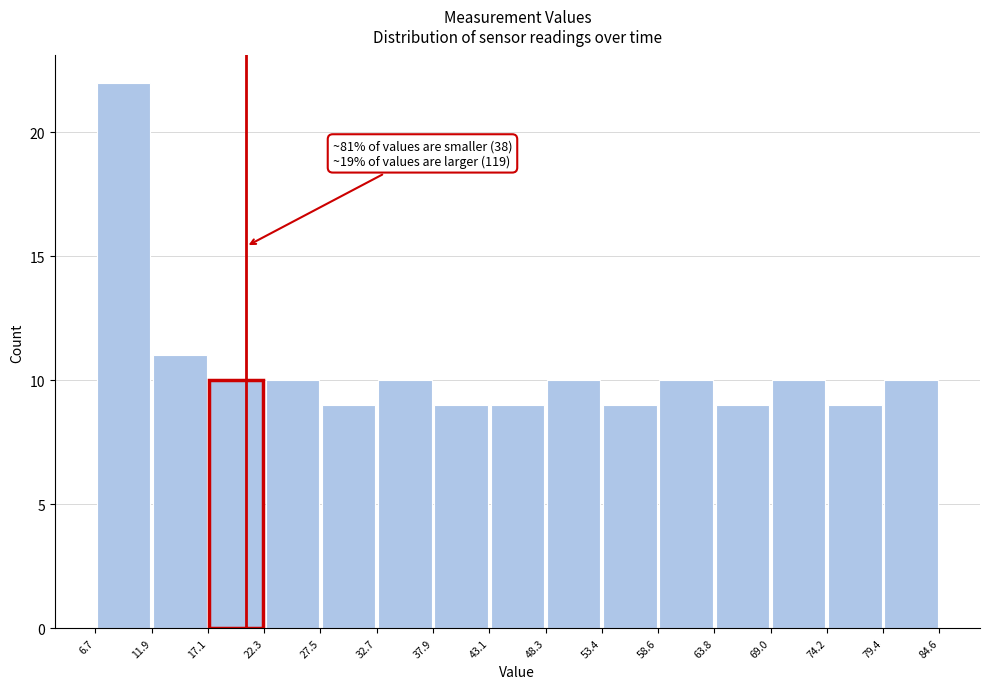

Which range on the x-axis has the tallest bar?

6.7 to 11.9